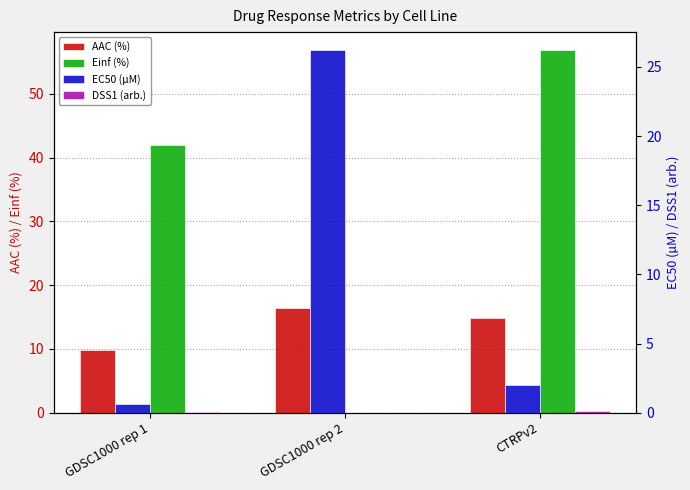

Is it true that EC50 (µM) equals 14.2 at GDSC1000 rep 2?

False